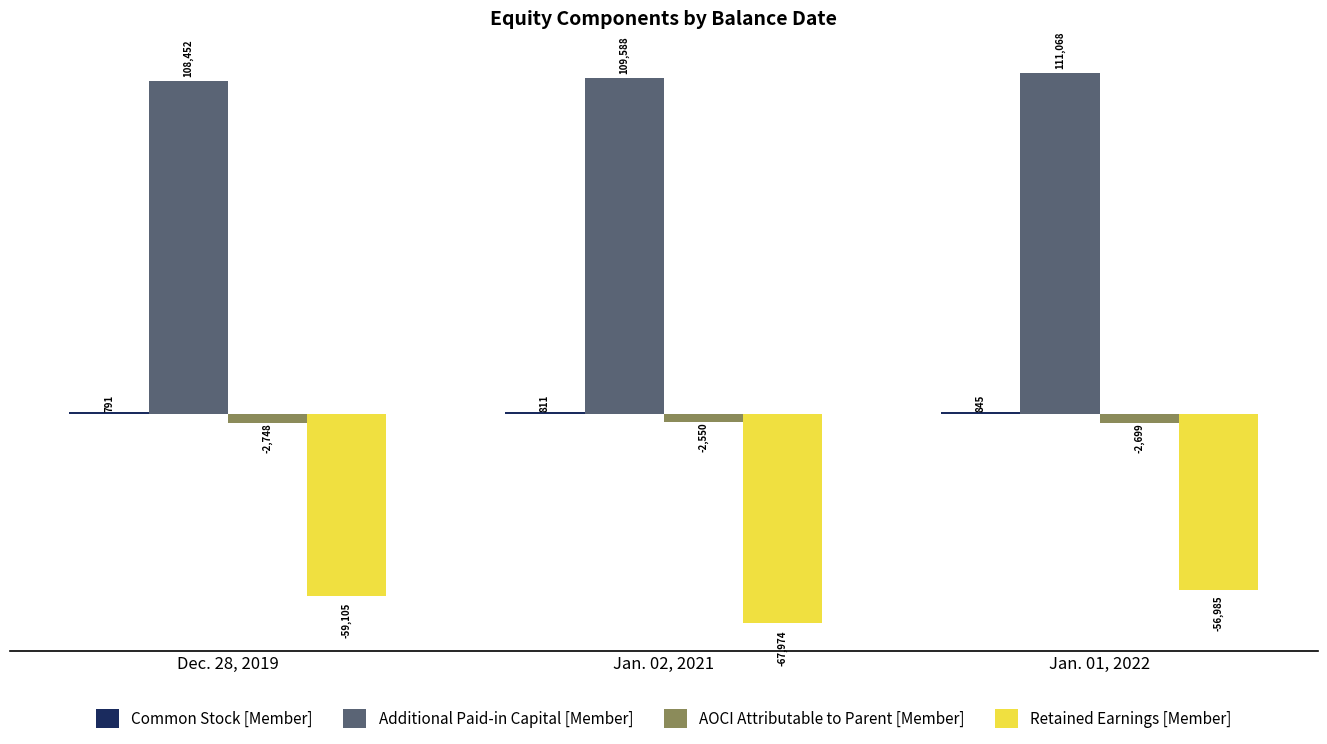

Which category has the highest value in the AOCI Attributable to Parent [Member] series?

Jan. 02, 2021